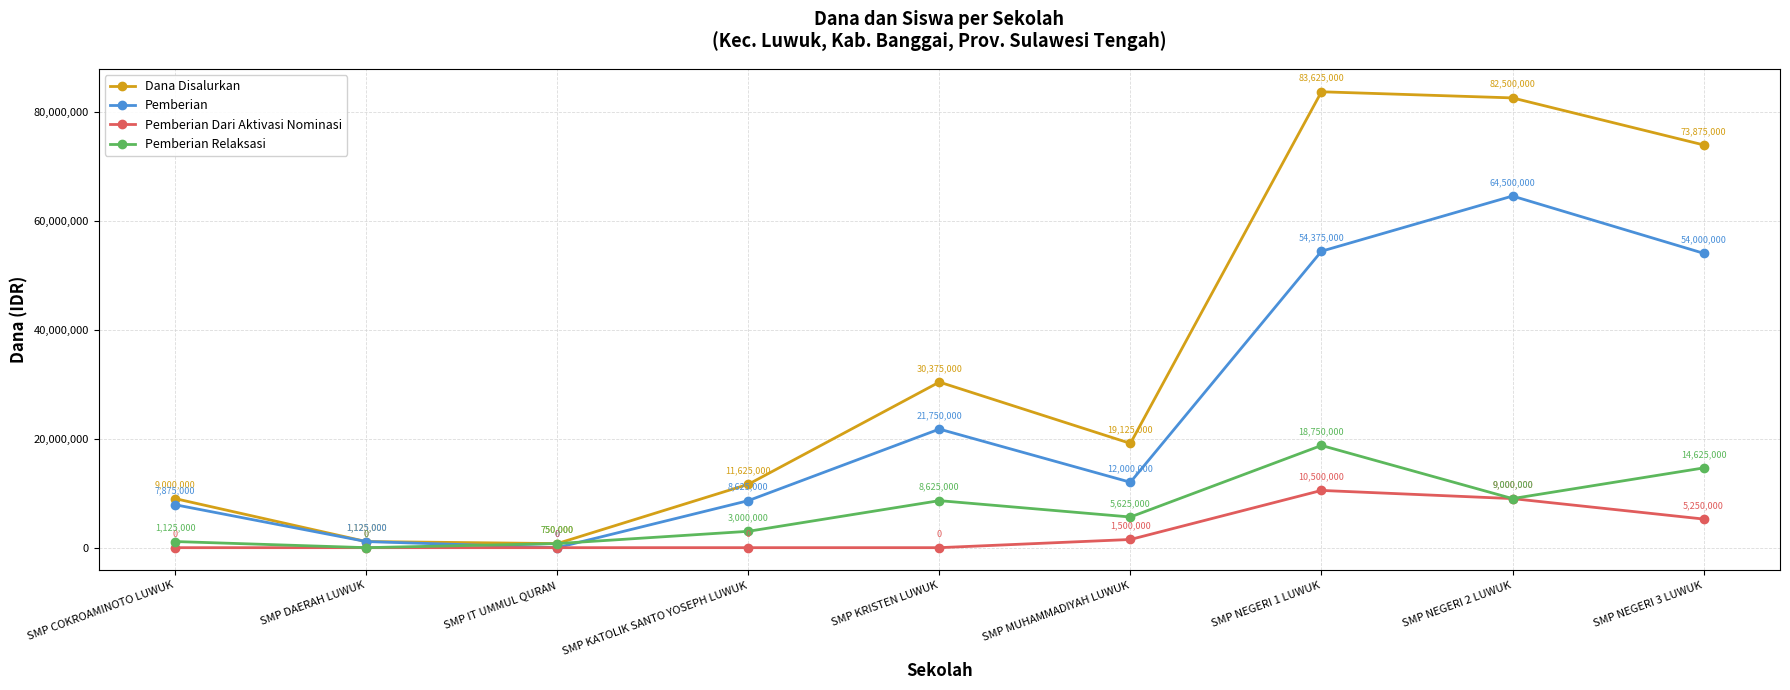

How many values in Pemberian are above zero?

8